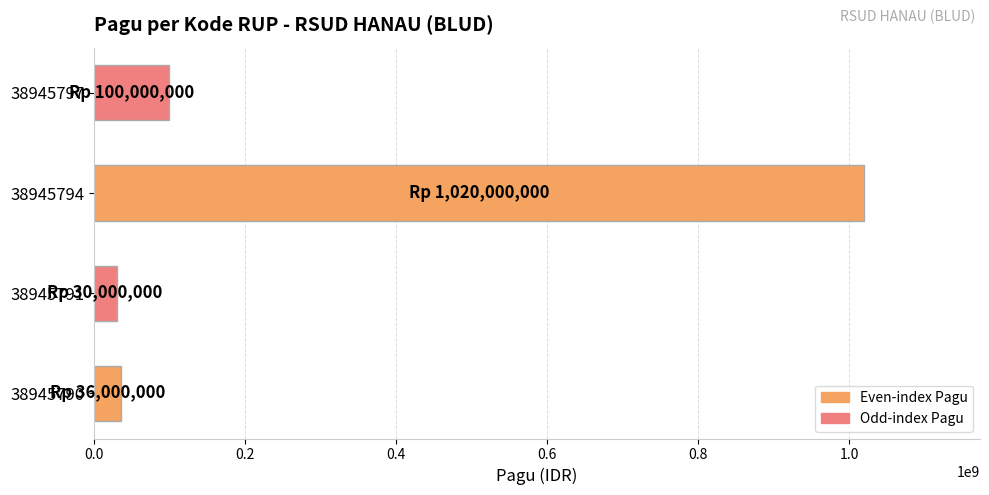

How many bars are there in total?

4